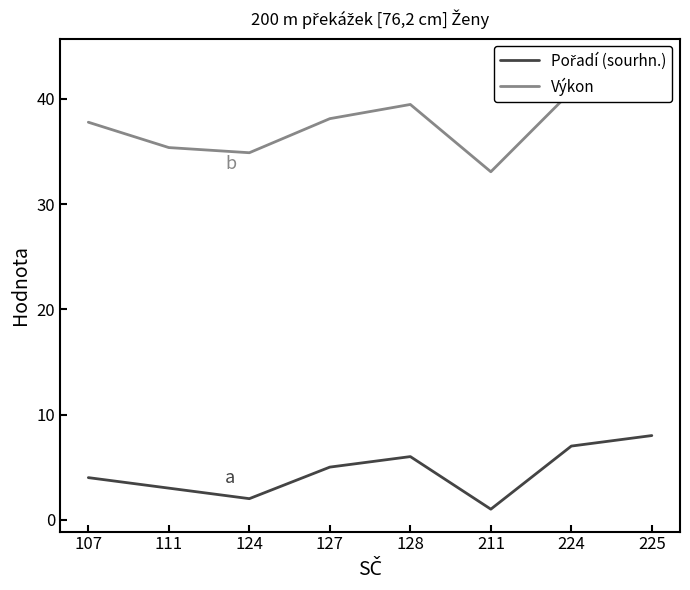

The Výkon series shows 35.4 at 111. True or false?

True